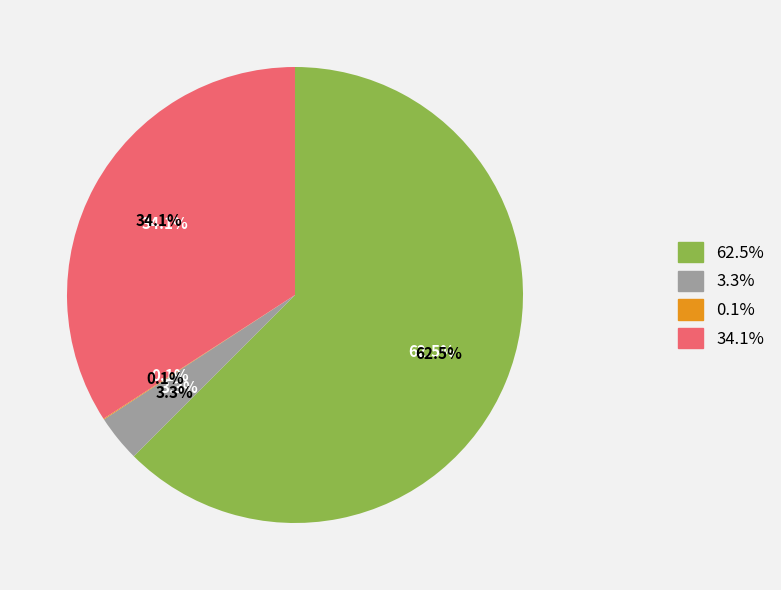

What percentage is the Gdańsk slice, to the nearest percent?

62%